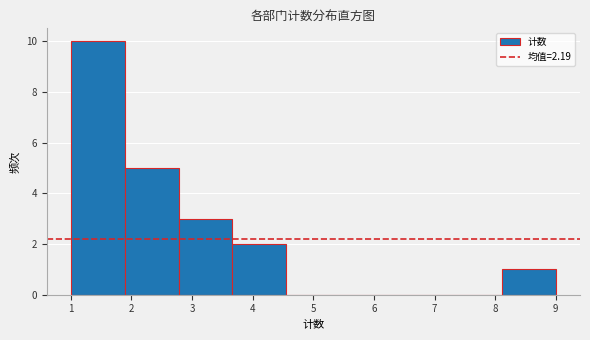

Reading left to right, list every bar in this chart as the range it spans on the x-axis followed by its height. Neither the bar edges nor the heights are printed on the chart, so give them approximately, as read against the axes.

1.0 to 1.9: 10
1.9 to 2.8: 5
2.8 to 3.7: 3
3.7 to 4.6: 2
4.6 to 5.4: 0
5.4 to 6.3: 0
6.3 to 7.2: 0
7.2 to 8.1: 0
8.1 to 9.0: 1